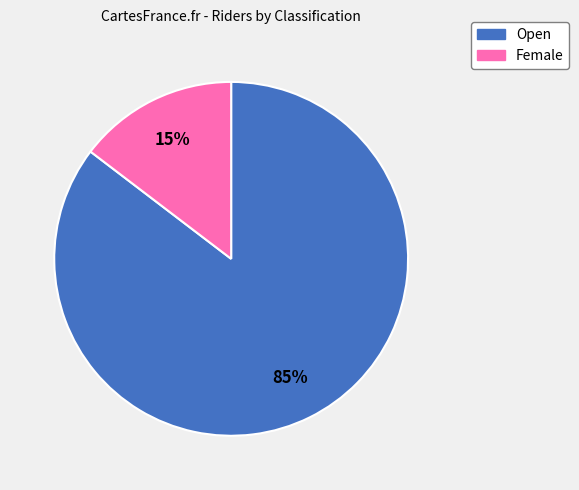

Do Female and Open together represent more than half of the pie?

Yes